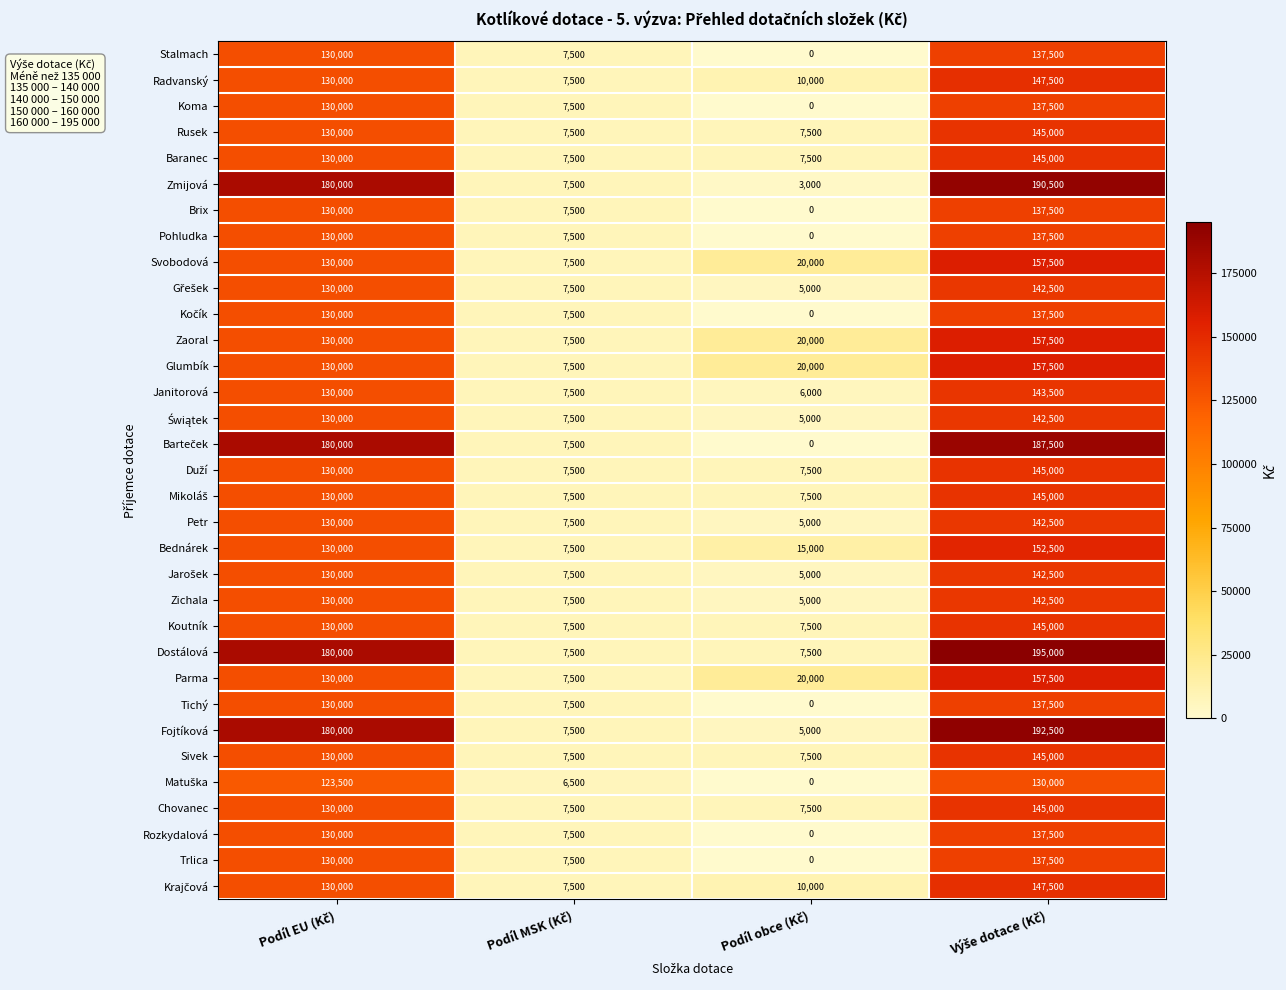

What is the maximum value shown in the chart?

195000